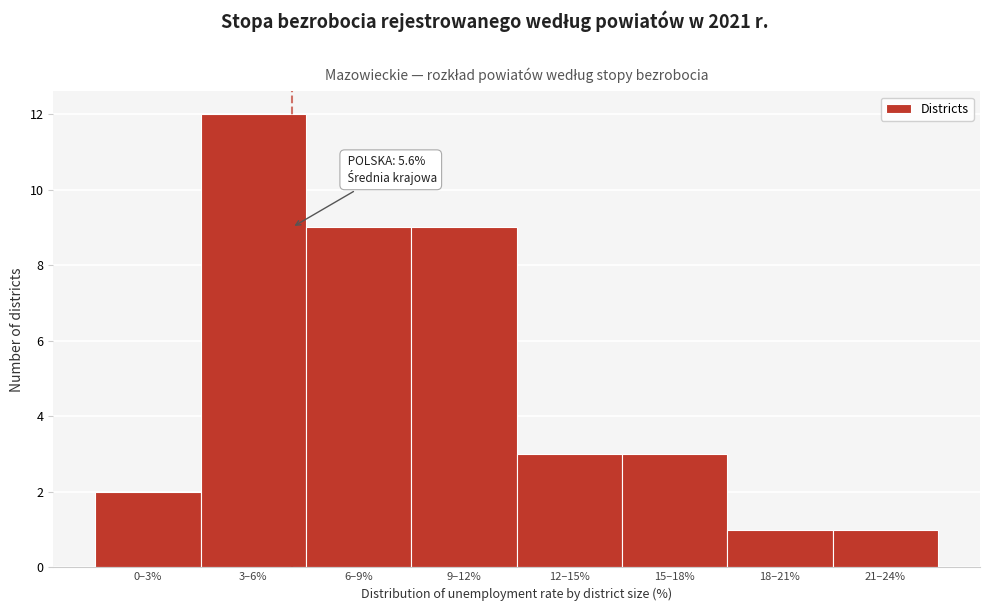

Reading left to right, list all the values displayed in this chart.

2	12	9	9	3	3	1	1